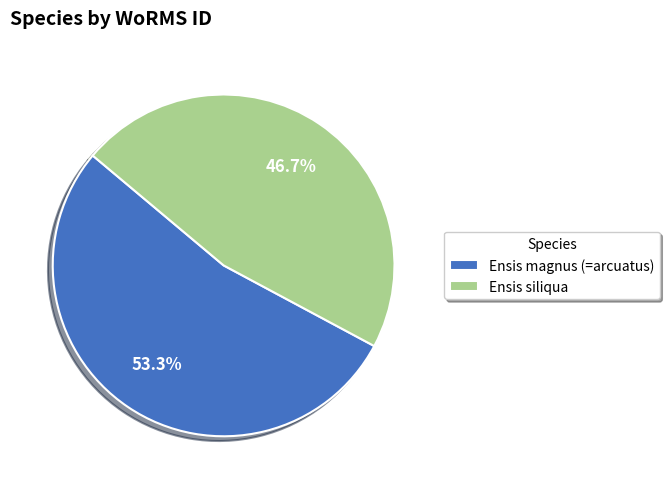

What percentage do Ensis siliqua and Ensis magnus (=arcuatus) together represent?

100.0%